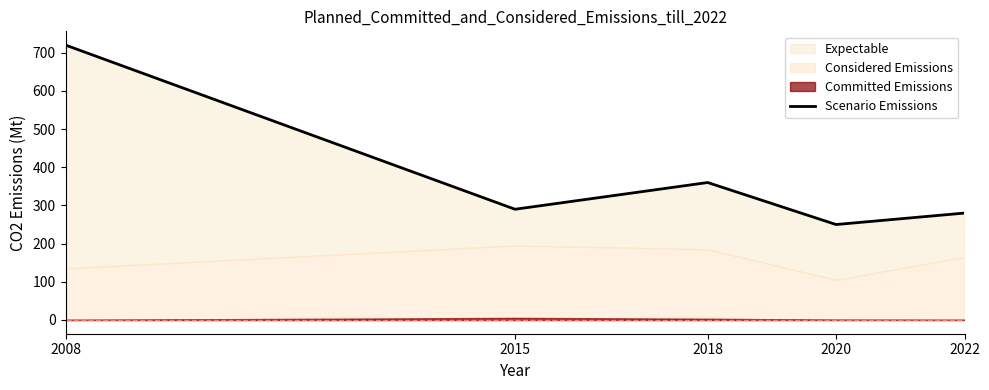

Count the number of categories in the chart.

5